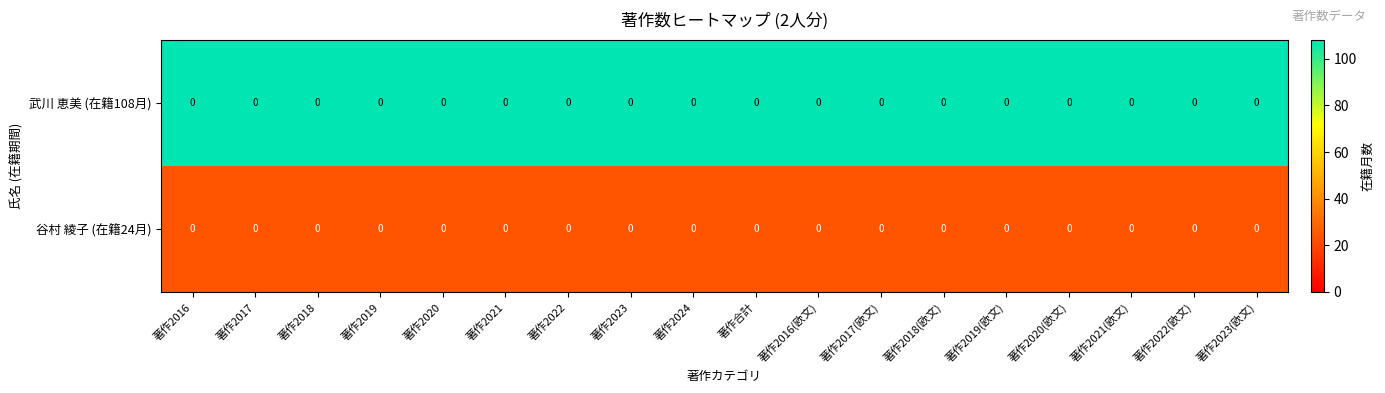

What is the lowest value of the 谷村 綾子 (在籍24月) series?

24